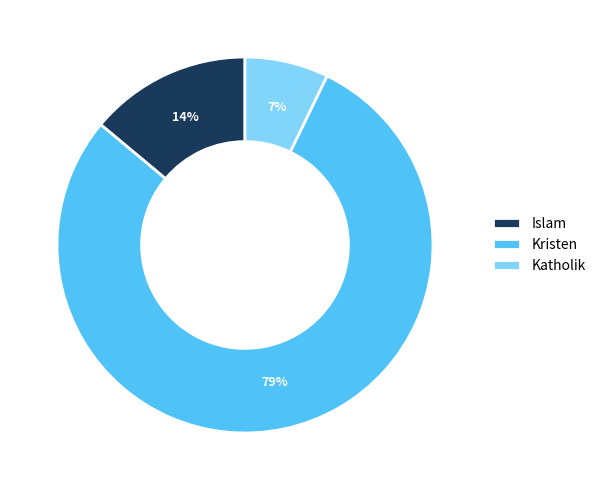

Is the sum of Kristen and Katholik greater than half?

Yes